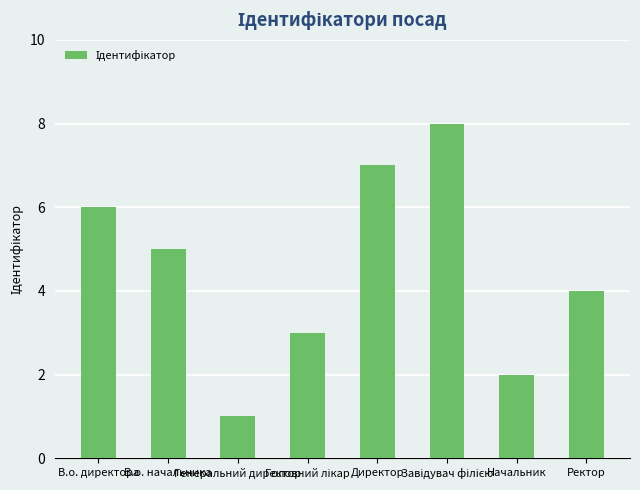

What is the difference between the maximum and minimum values?

7